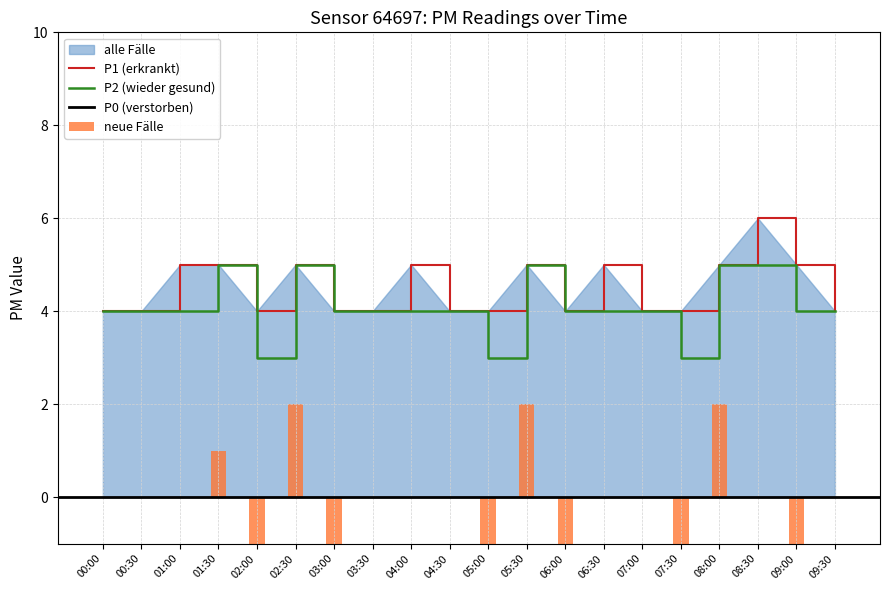

At which label does P1 (erkrankt) reach its peak?

08:30